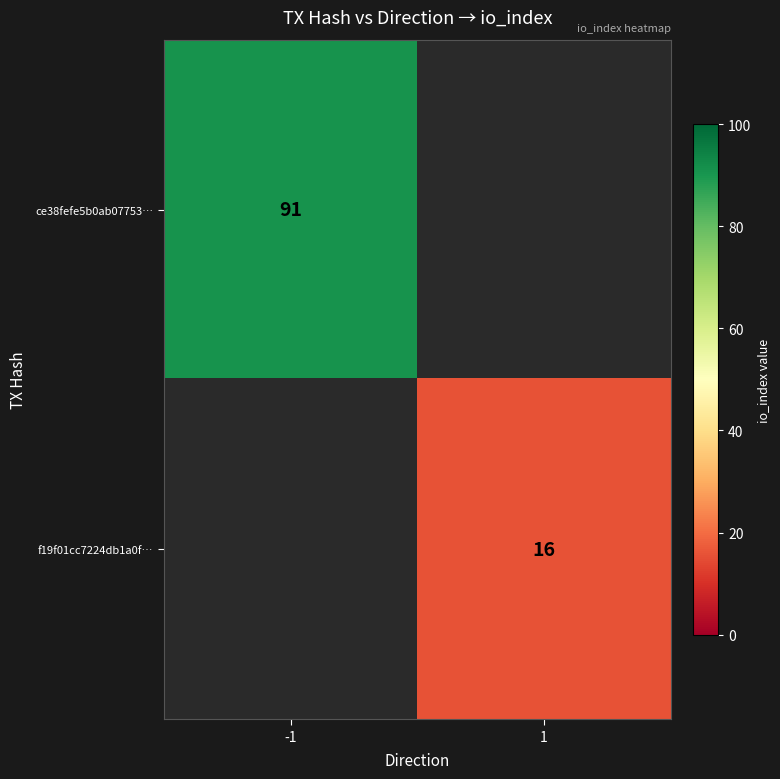

The ce38fefe5b0ab07753… series shows 45 at -1. True or false?

False